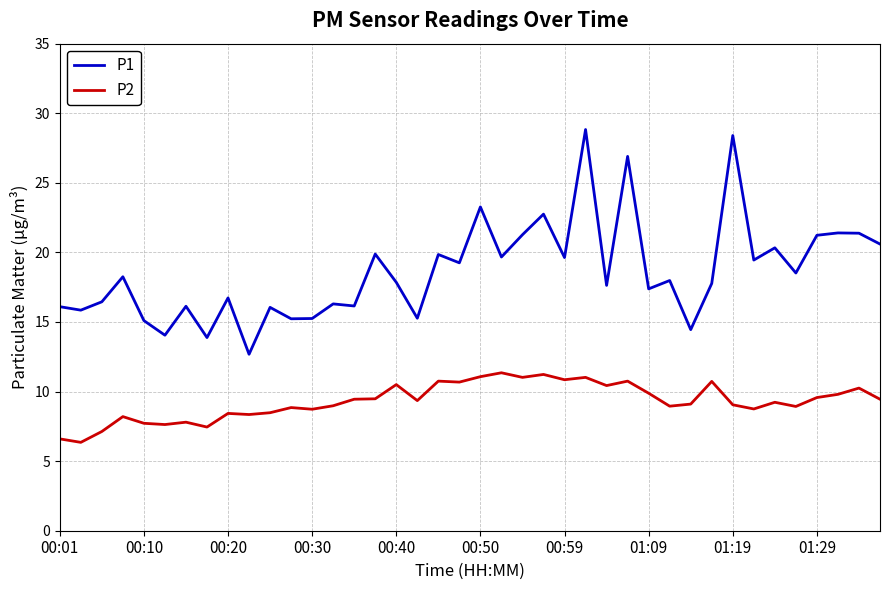

What is the maximum value shown in the chart?

28.8